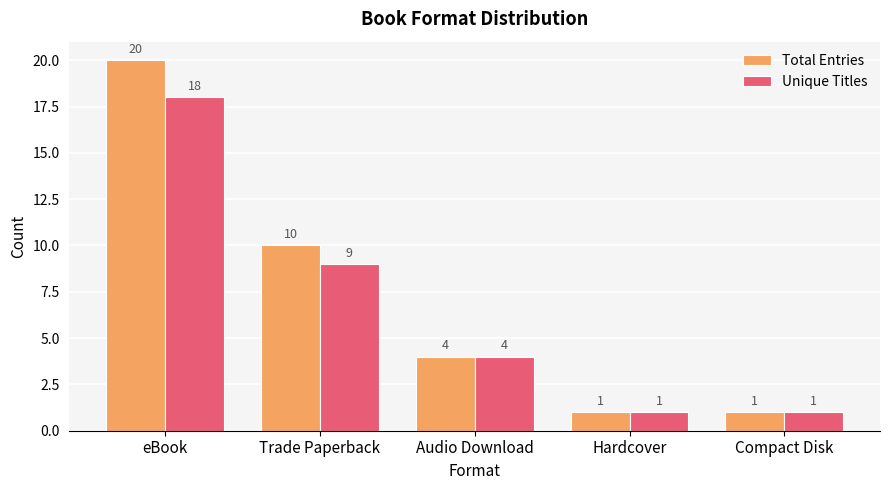

The value of Total Entries at Hardcover is 1. True or false?

True